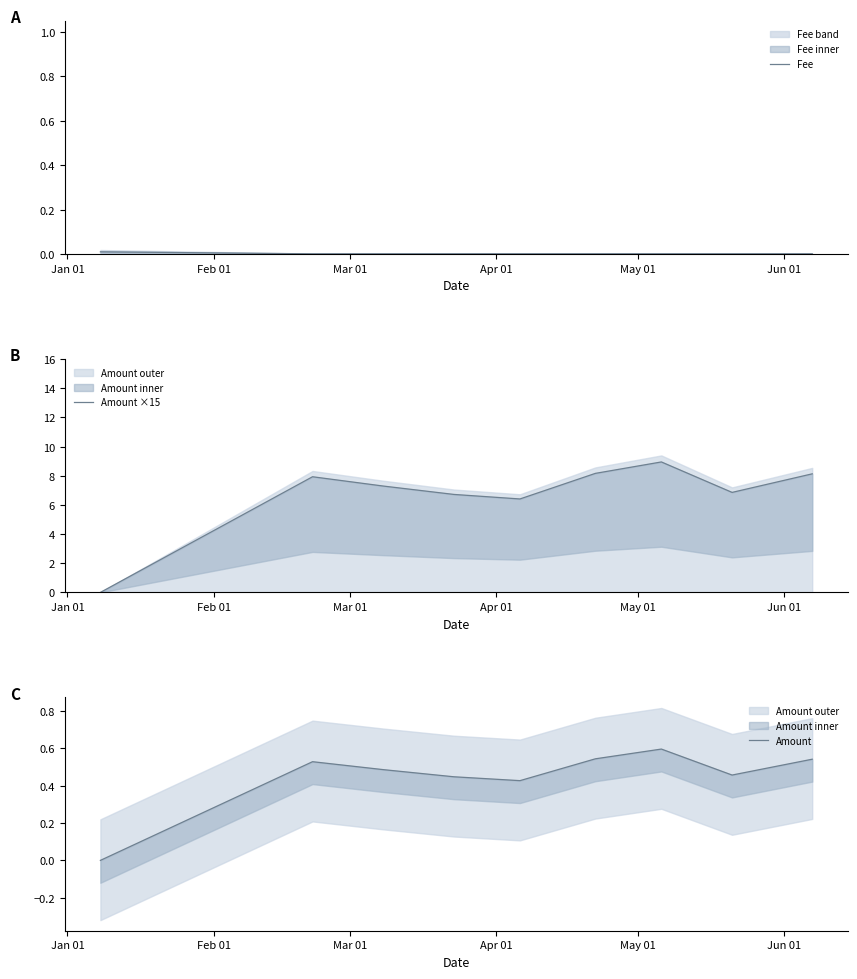

Which series has the largest total across all categories?

Amount ×15